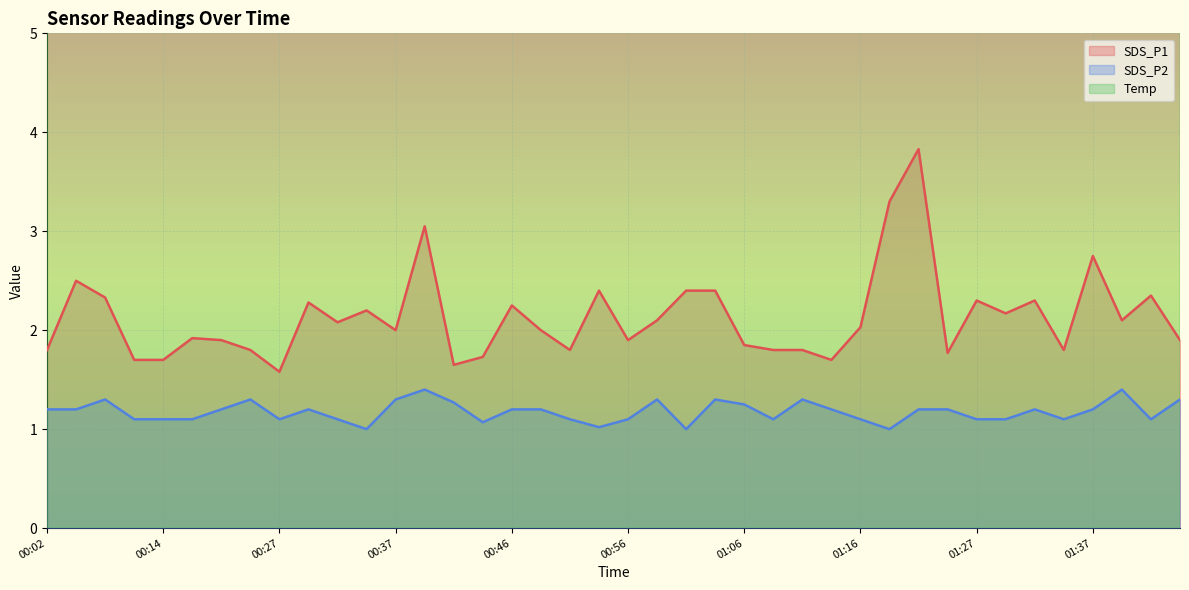

Reading left to right, what are all the values shown in this chart?

SDS_P1: 00:02=1.8	00:04=2.5	00:06=2.3	00:09=1.7	00:14=1.7	00:17=1.9	00:22=1.9	00:24=1.8	00:27=1.6	00:29=2.3	00:32=2.1	00:34=2.2	00:37=2.0	00:39=3.0	00:41=1.6	00:44=1.7	00:46=2.2	00:49=2.0	00:51=1.8	00:54=2.4	00:56=1.9	00:59=2.1	01:01=2.4	01:04=2.4	01:06=1.9	01:08=1.8	01:11=1.8	01:14=1.7	01:16=2.0	01:19=3.3	01:22=3.8	01:24=1.8	01:27=2.3	01:29=2.2	01:32=2.3	01:34=1.8	01:37=2.8	01:39=2.1	01:42=2.4	01:44=1.9
SDS_P2: 00:02=1.2	00:04=1.2	00:06=1.3	00:09=1.1	00:14=1.1	00:17=1.1	00:22=1.2	00:24=1.3	00:27=1.1	00:29=1.2	00:32=1.1	00:34=1.0	00:37=1.3	00:39=1.4	00:41=1.3	00:44=1.1	00:46=1.2	00:49=1.2	00:51=1.1	00:54=1.0	00:56=1.1	00:59=1.3	01:01=1.0	01:04=1.3	01:06=1.2	01:08=1.1	01:11=1.3	01:14=1.2	01:16=1.1	01:19=1.0	01:22=1.2	01:24=1.2	01:27=1.1	01:29=1.1	01:32=1.2	01:34=1.1	01:37=1.2	01:39=1.4	01:42=1.1	01:44=1.3
Temp: 00:02=20.8	00:04=20.8	00:06=20.8	00:09=20.7	00:14=20.6	00:17=20.5	00:22=20.4	00:24=20.3	00:27=20.3	00:29=20.3	00:32=20.4	00:34=20.5	00:37=20.5	00:39=20.5	00:41=20.4	00:44=20.3	00:46=20.3	00:49=20.3	00:51=20.3	00:54=20.2	00:56=20.1	00:59=20.1	01:01=20.2	01:04=20.2	01:06=20.2	01:08=20.2	01:11=20.2	01:14=20.2	01:16=20.1	01:19=20.1	01:22=20.0	01:24=20.0	01:27=19.9	01:29=19.9	01:32=20.0	01:34=20.0	01:37=20.0	01:39=19.9	01:42=19.8	01:44=19.7